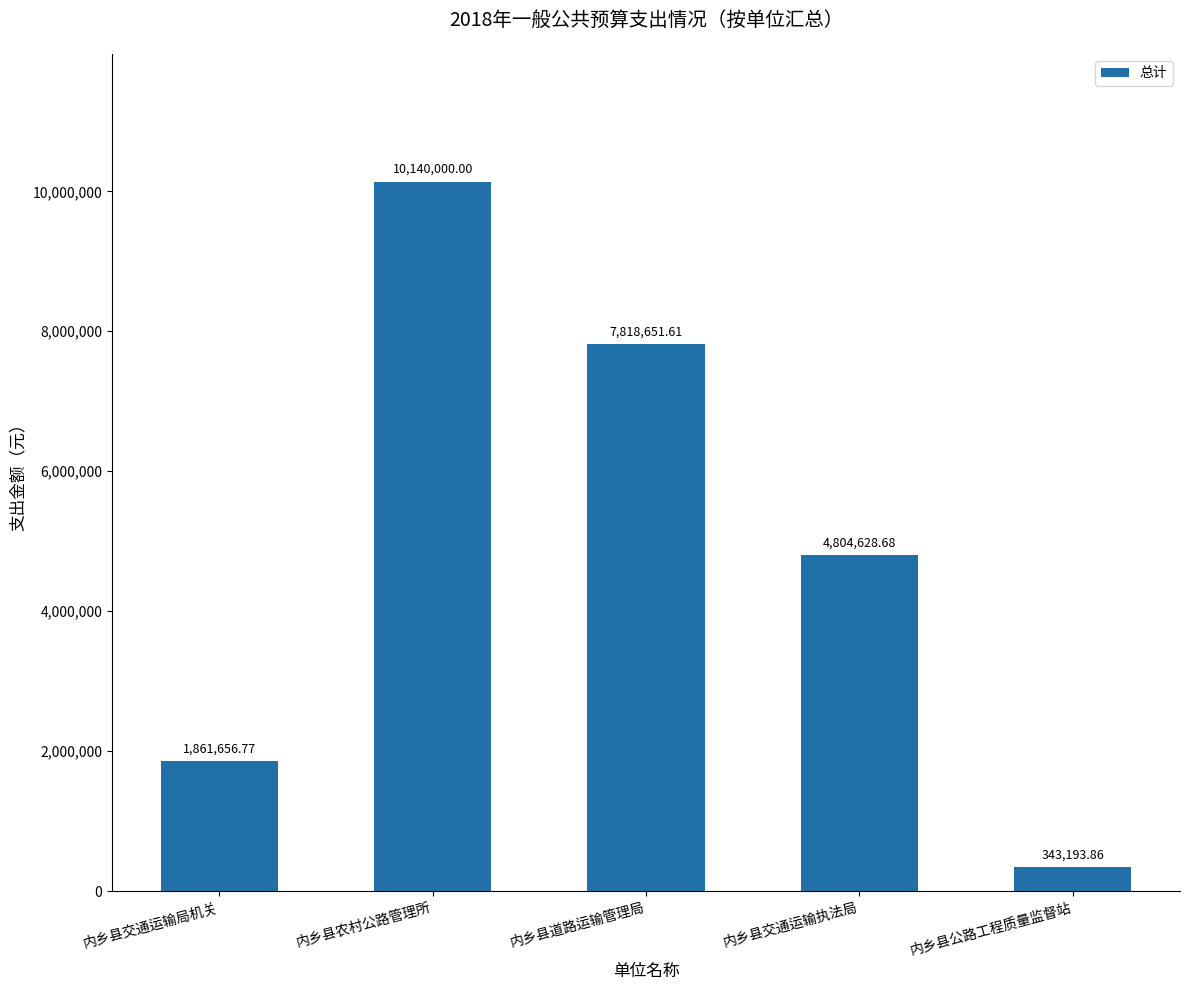

Count the number of data series in this chart.

1